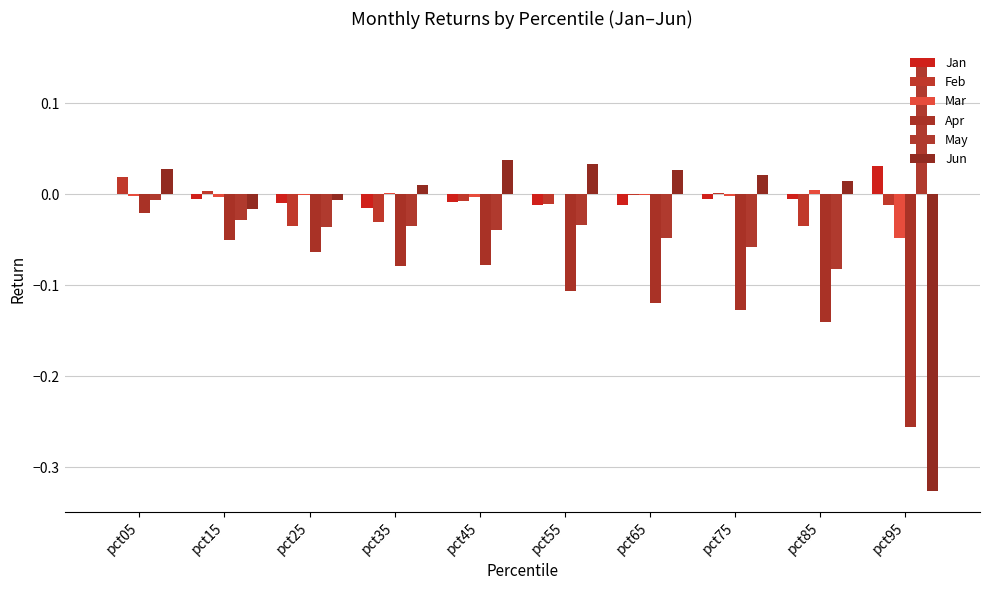

The value of Jan at pct35 is -0.0. True or false?

True